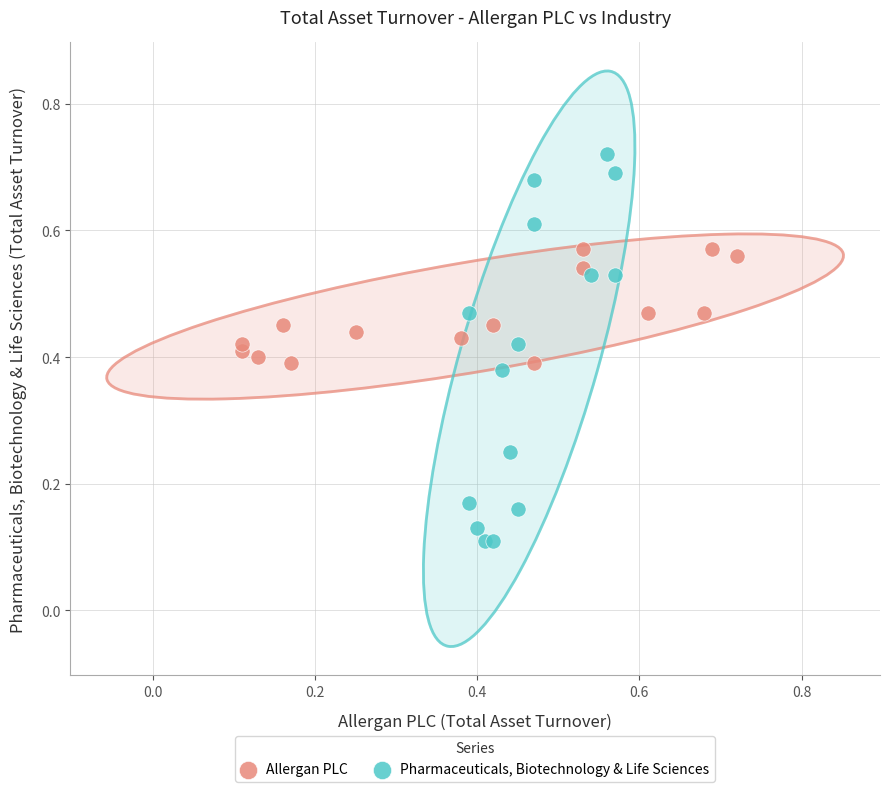

What are all the series names shown in the legend?

Allergan PLC, Pharmaceuticals, Biotechnology & Life Sciences